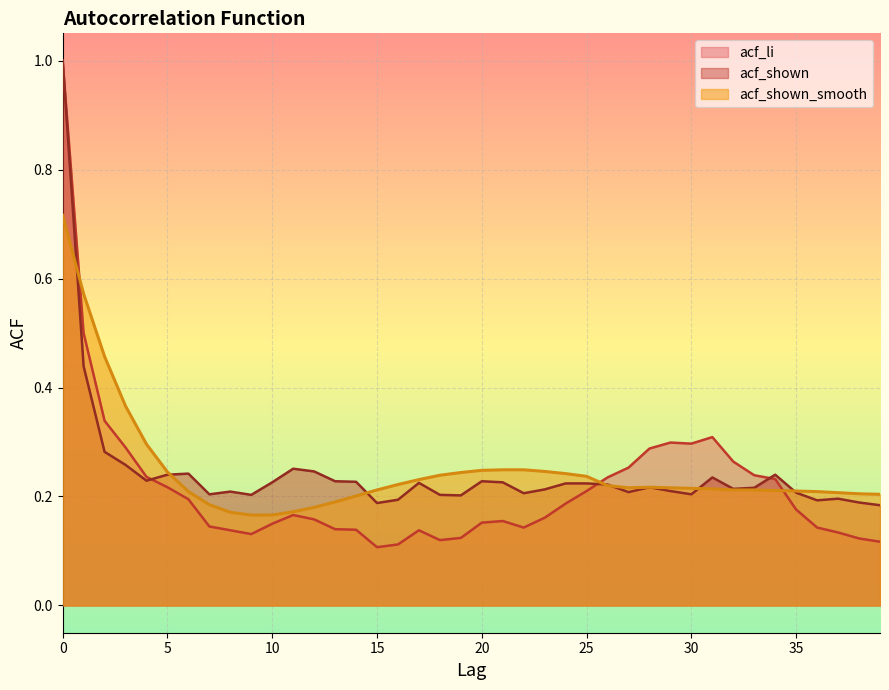

What is the sum of the acf_shown values at 2 and 13?

0.5